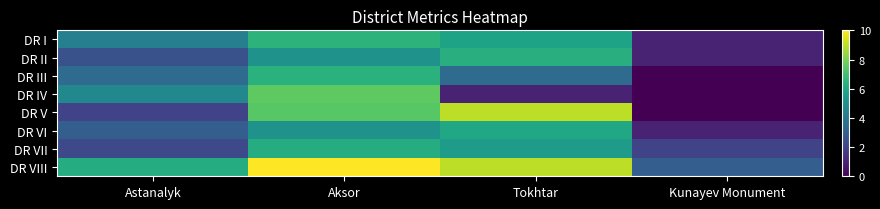

Which series has the largest total across all categories?

DR VIII